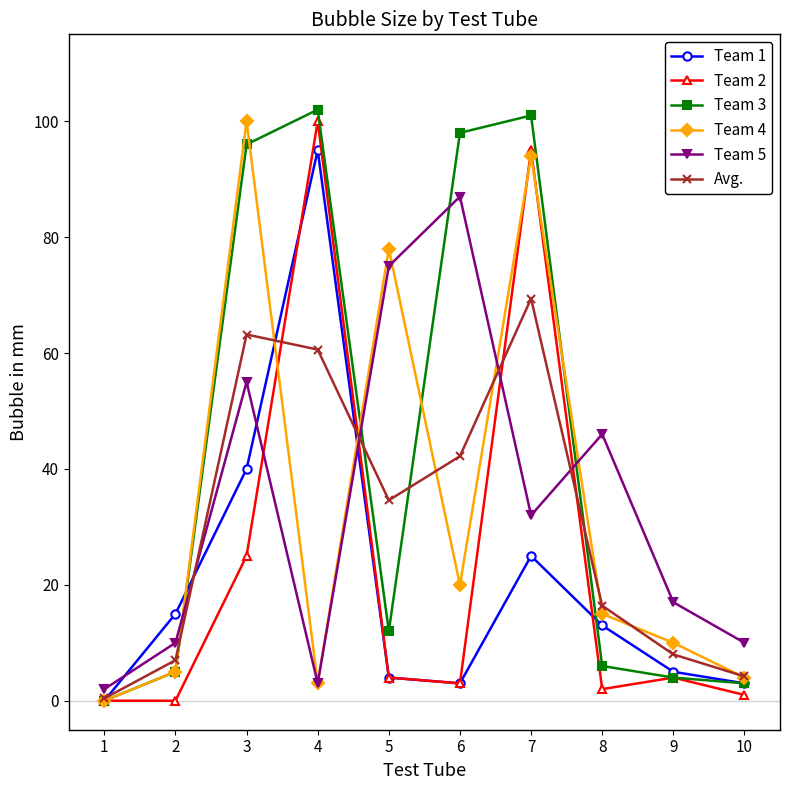

How many values in the Team 5 series are below 32?

5